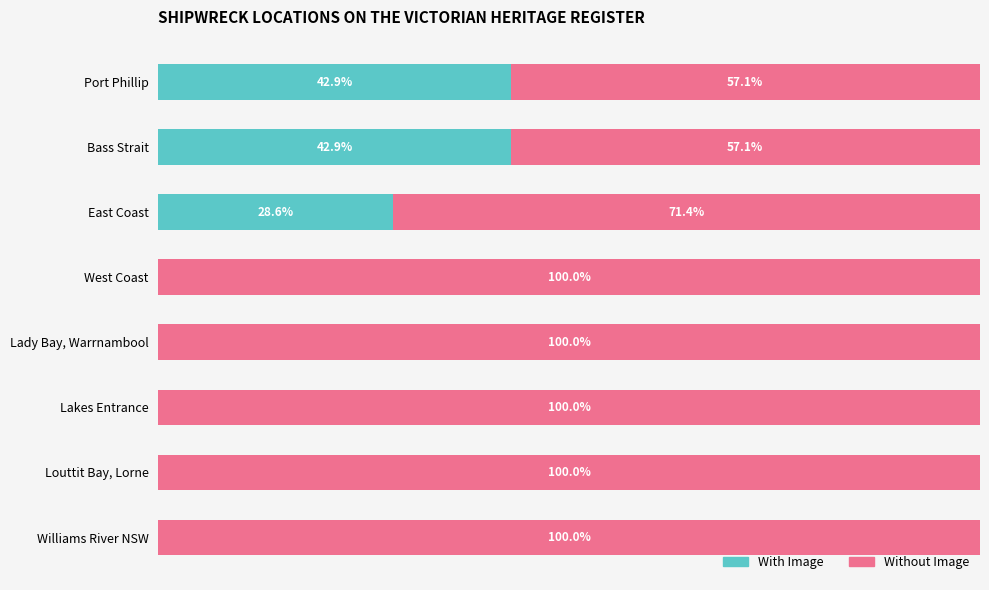

What are all the series names shown in the legend?

With Image, Without Image